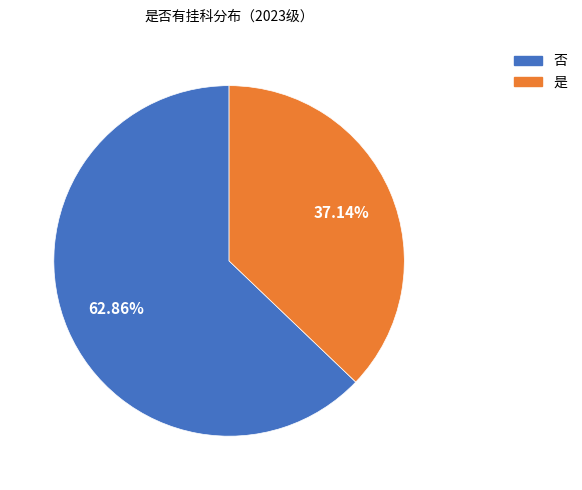

How many segments does this pie chart have?

2